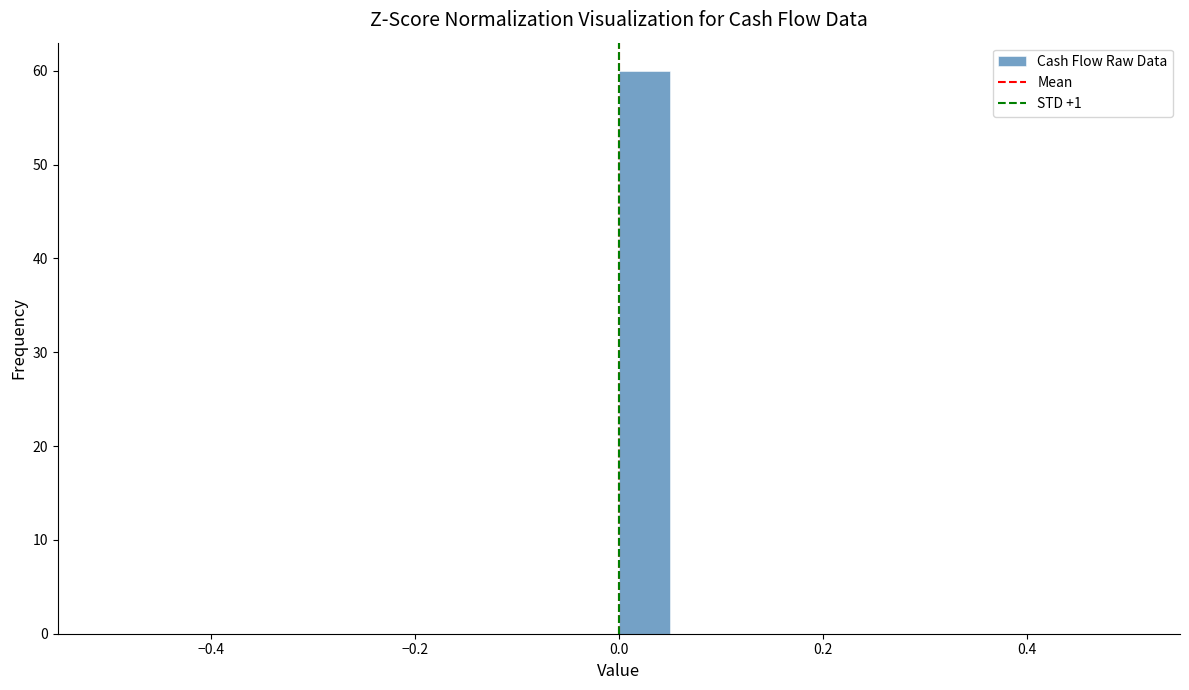

Around what value on the x-axis is the tallest bar? Give the approximate position of its centre, as read against the axis.

0.02